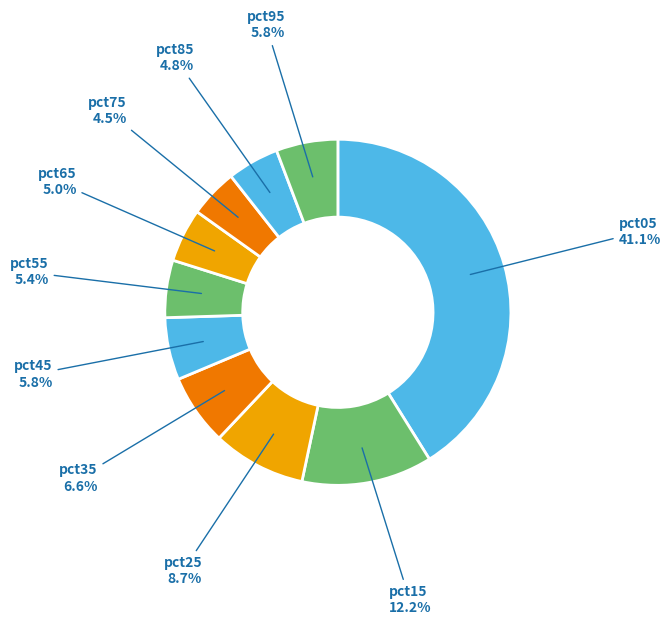

Is there any slice that represents more than half of the pie?

No